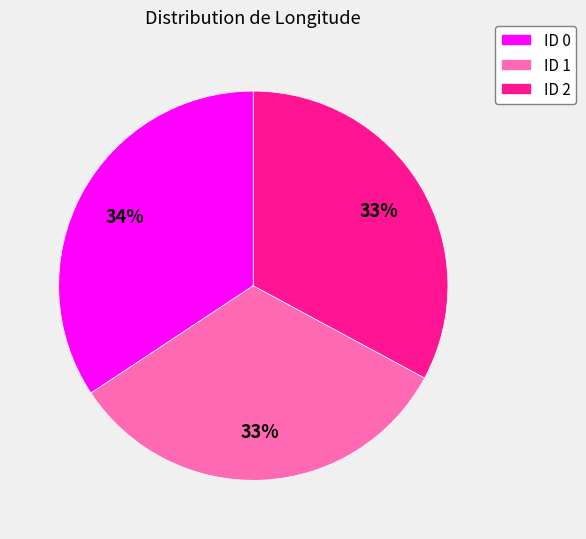

Does ID 2 account for over 50% of the chart?

No